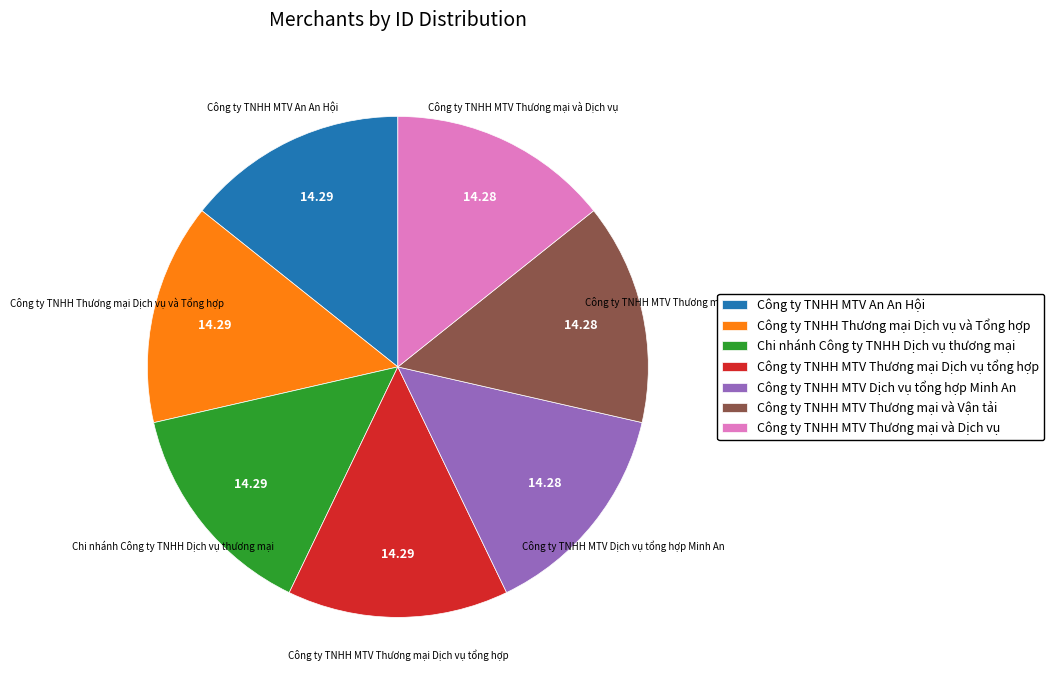

Does Công ty TNHH MTV An An Hội account for over 50% of the chart?

No